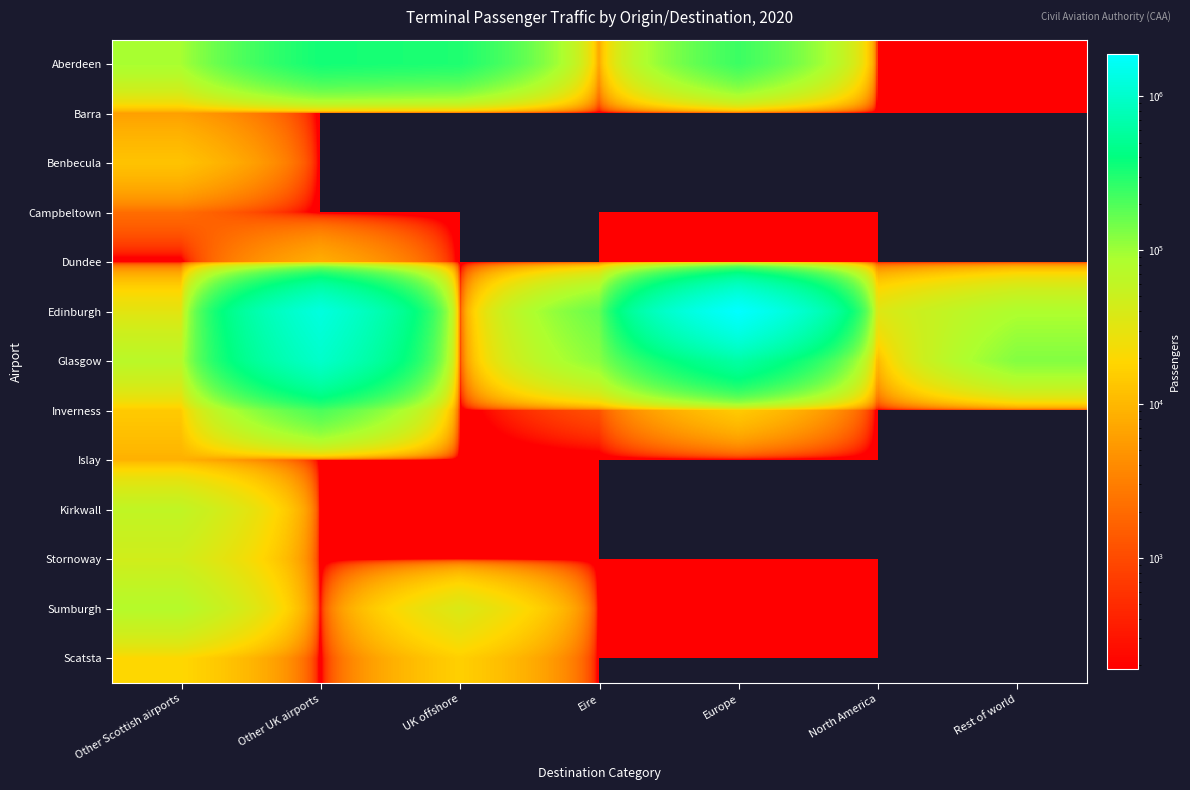

Which series has the largest total across all categories?

Edinburgh